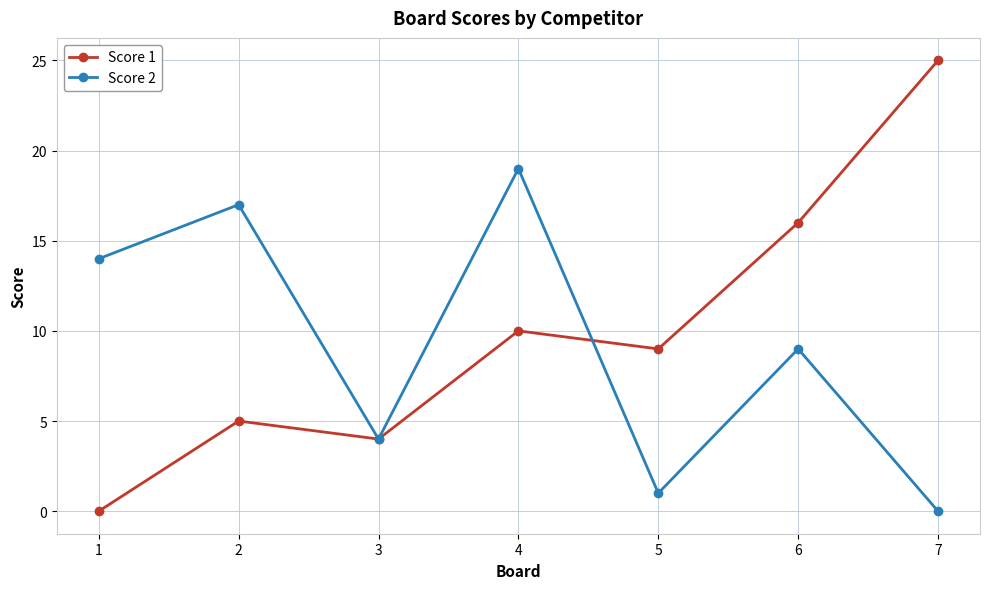

What is the maximum value shown in the chart?

25